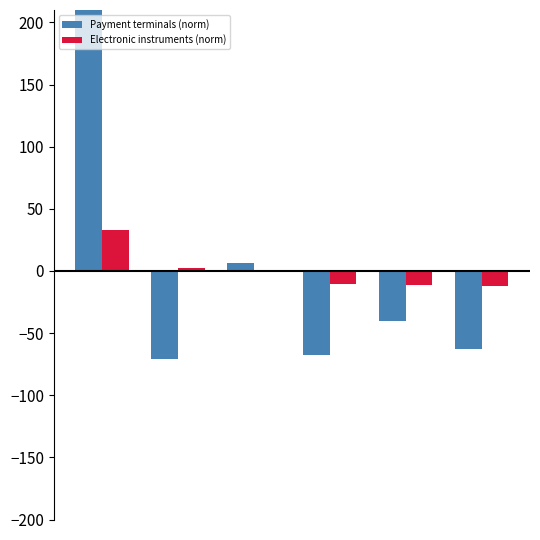

List the series in order of their peak value, highest first.

Payment terminals (norm), Electronic instruments (norm)